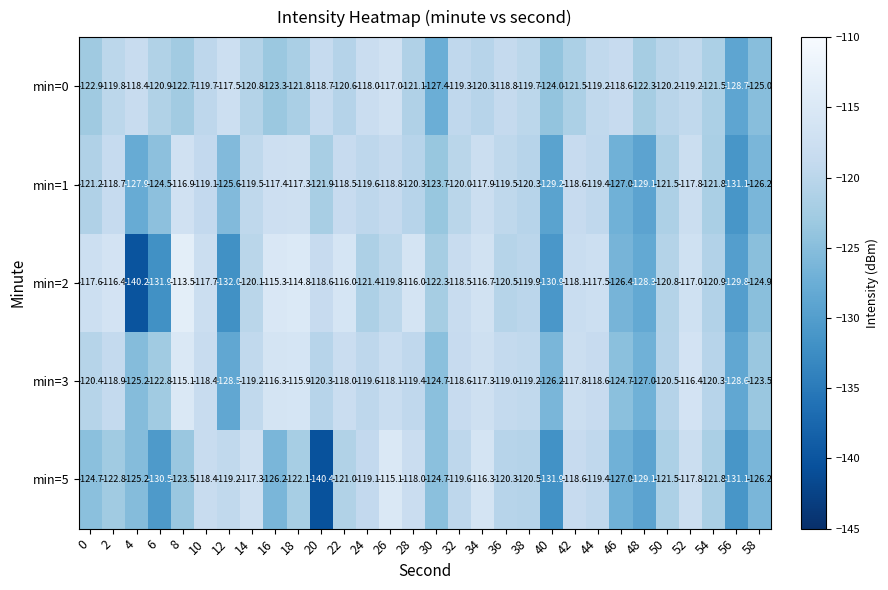

What is the approximate value of min=5 at 28?

-118.0